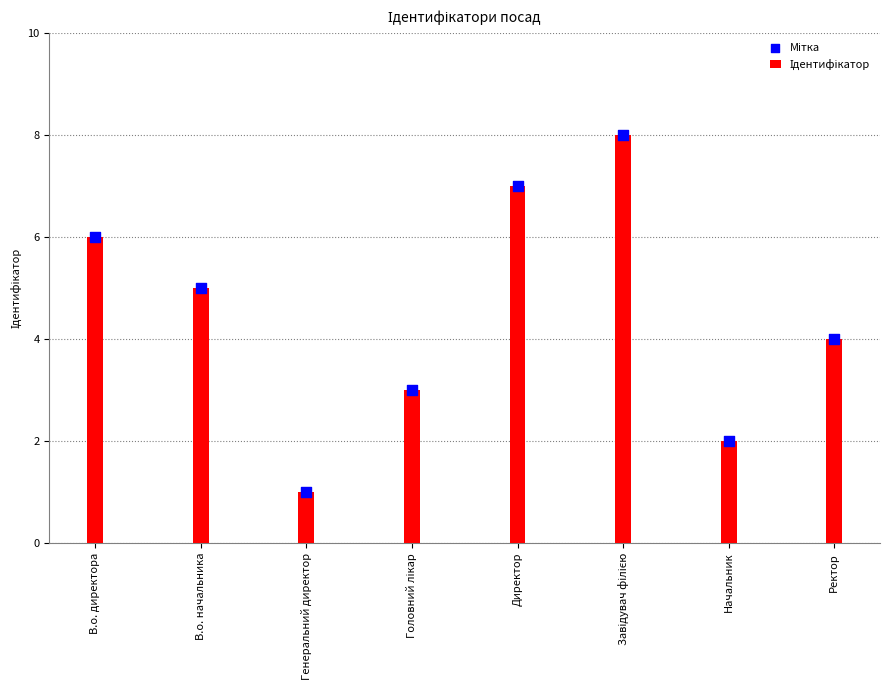

Which series has the largest total across all categories?

Ідентифікатор